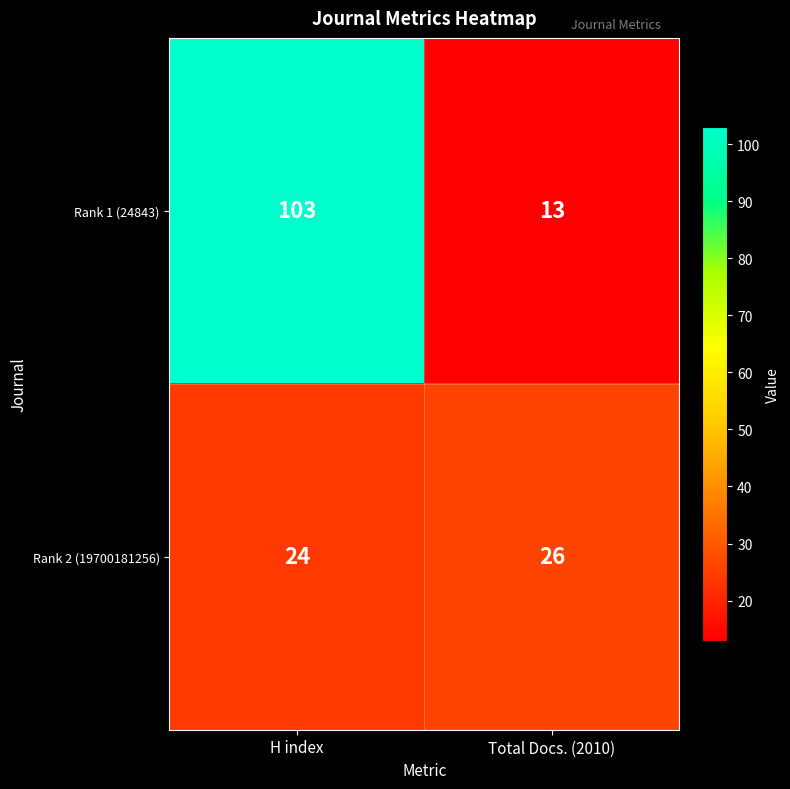

At H index, list the series in order from smallest to largest.

Rank 2 (19700181256), Rank 1 (24843)